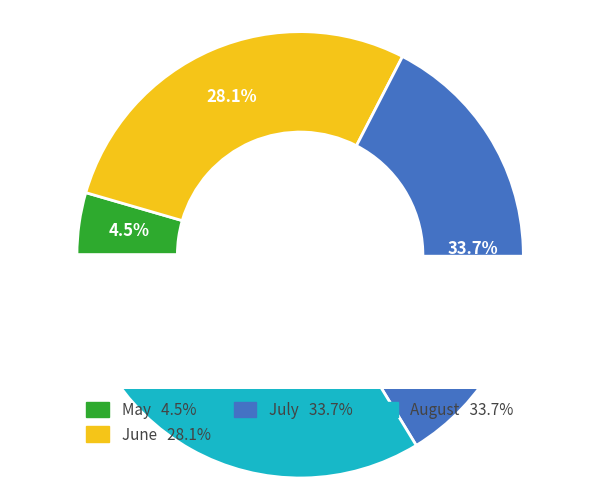

The July slice represents 34% of the pie. True or false?

True